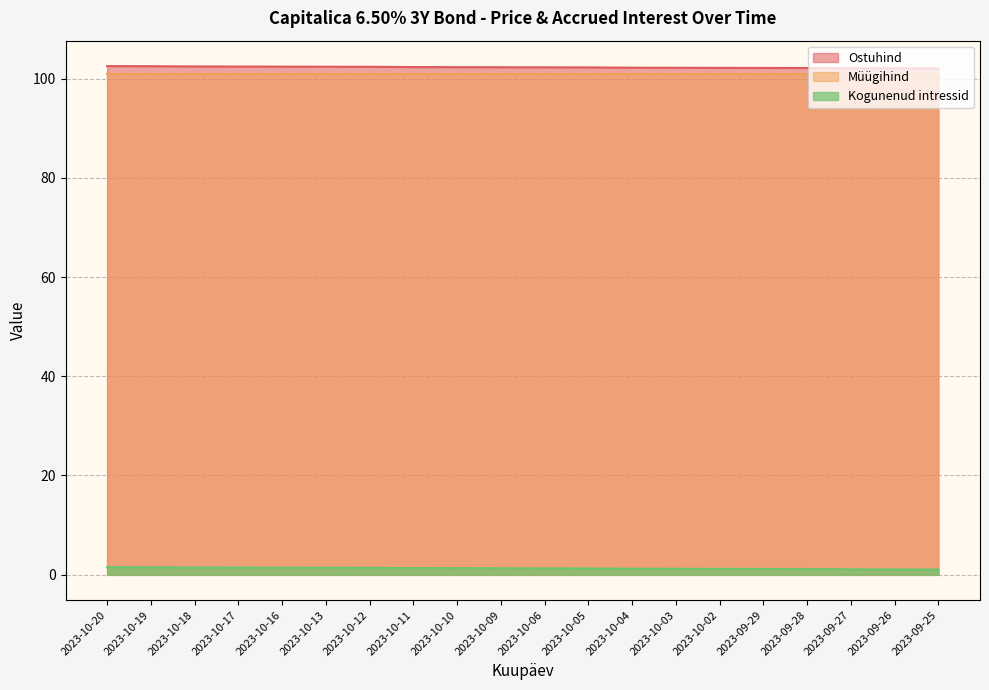

What is the average value of the Ostuhind series?

102.3